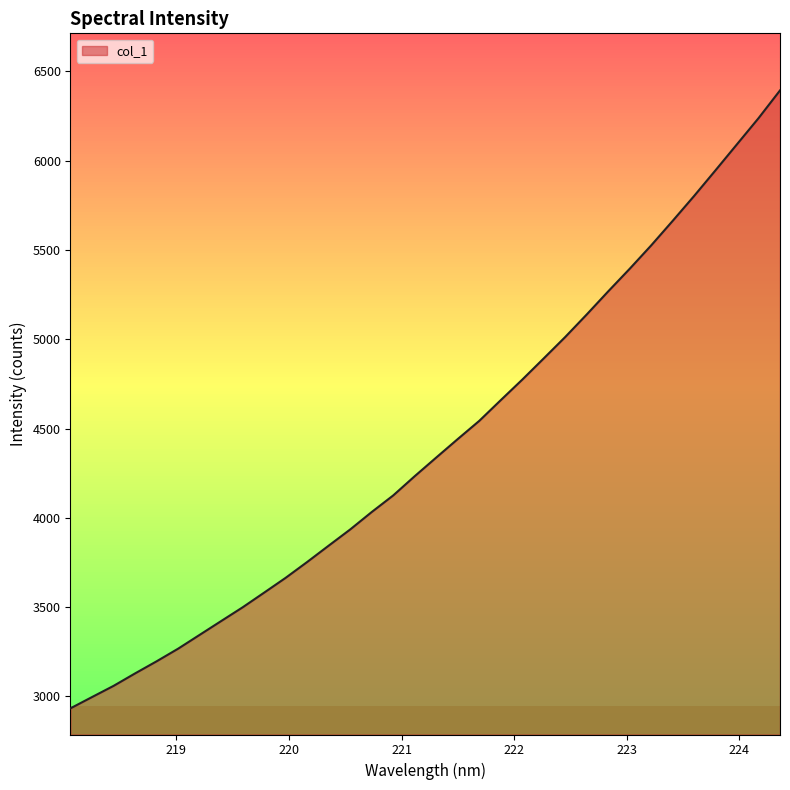

What is the maximum value shown in the chart?

6393.8